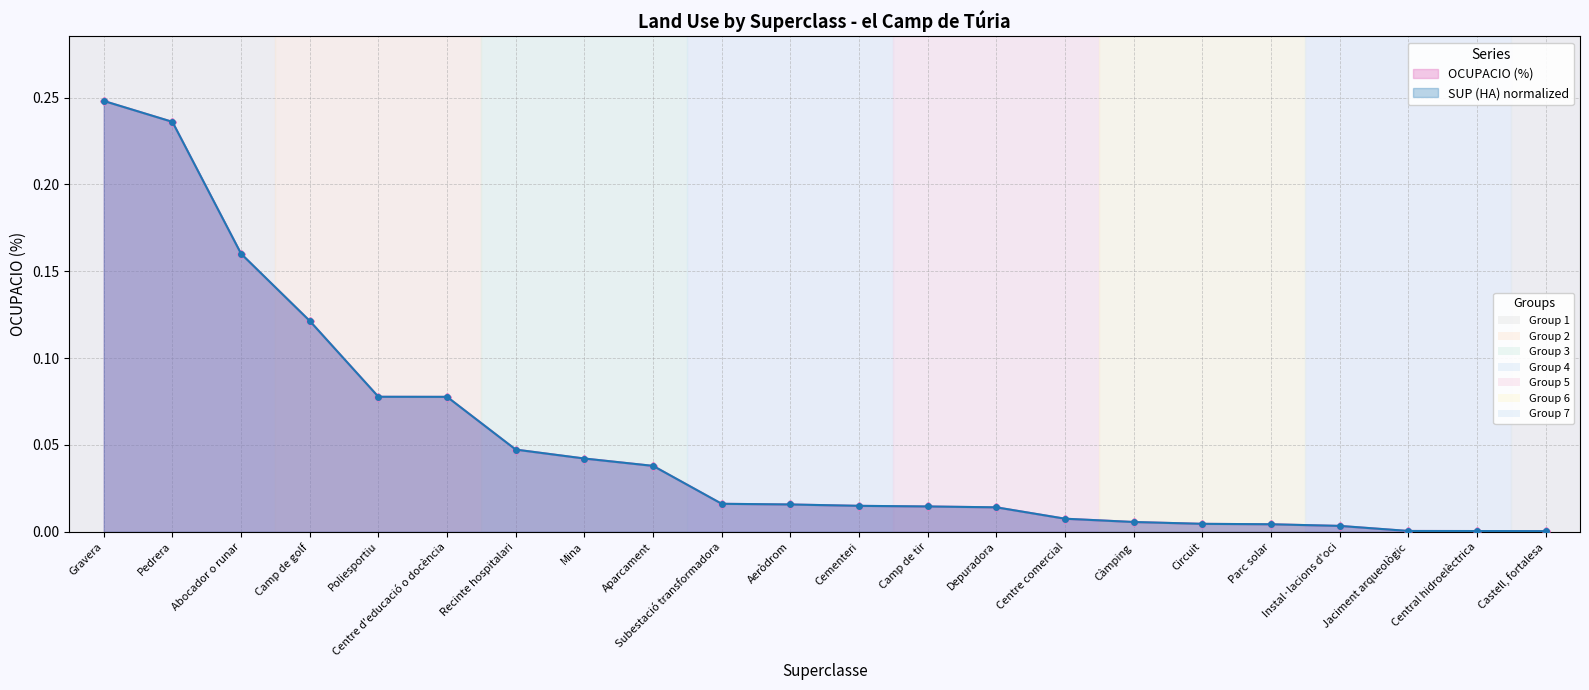

How many data points does each series have?

22